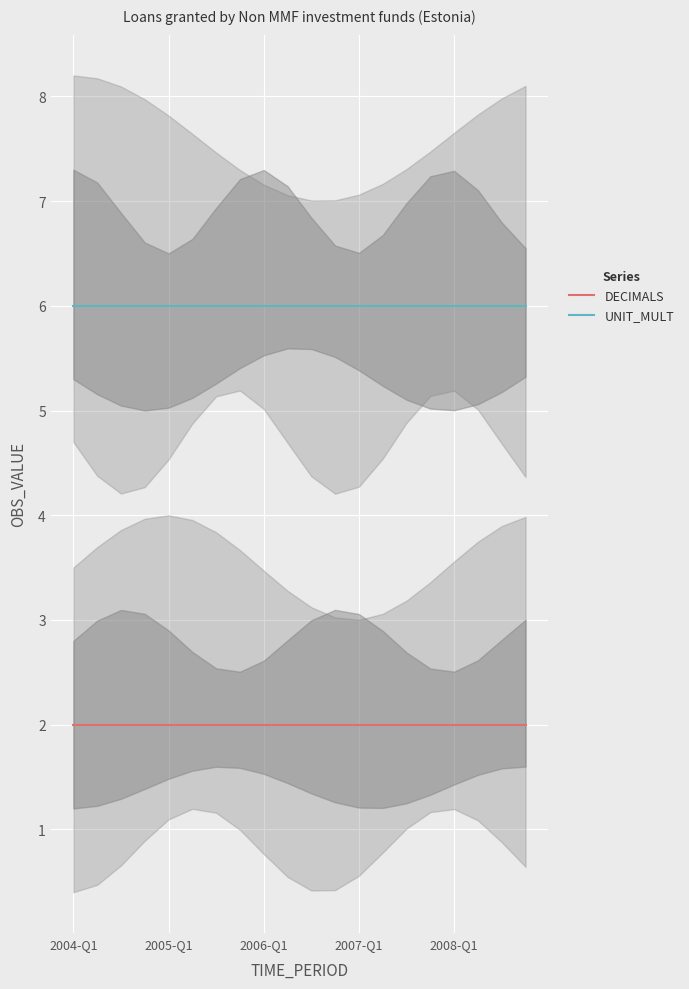

At how many categories does at least one series exceed 3?

20